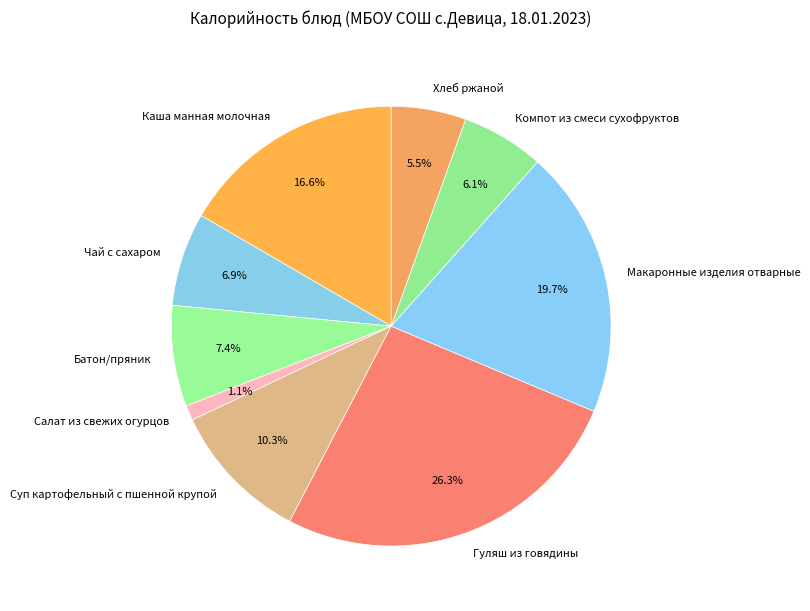

Is Суп картофельный с пшенной крупой the majority of the pie?

No